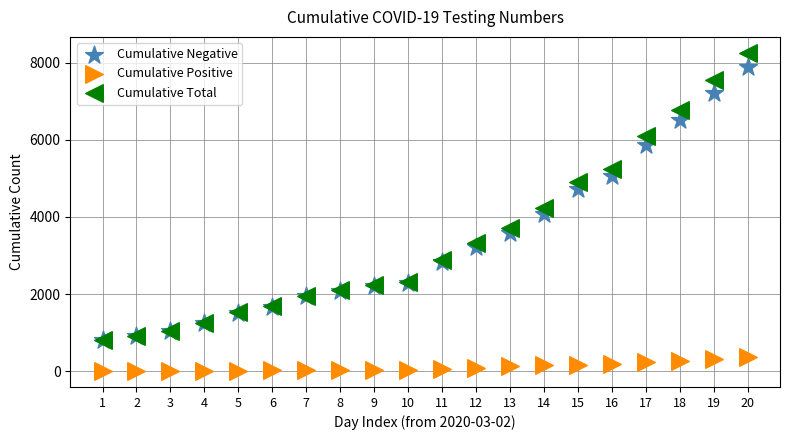

Which series has the widest spread of Y values?

Cumulative Total